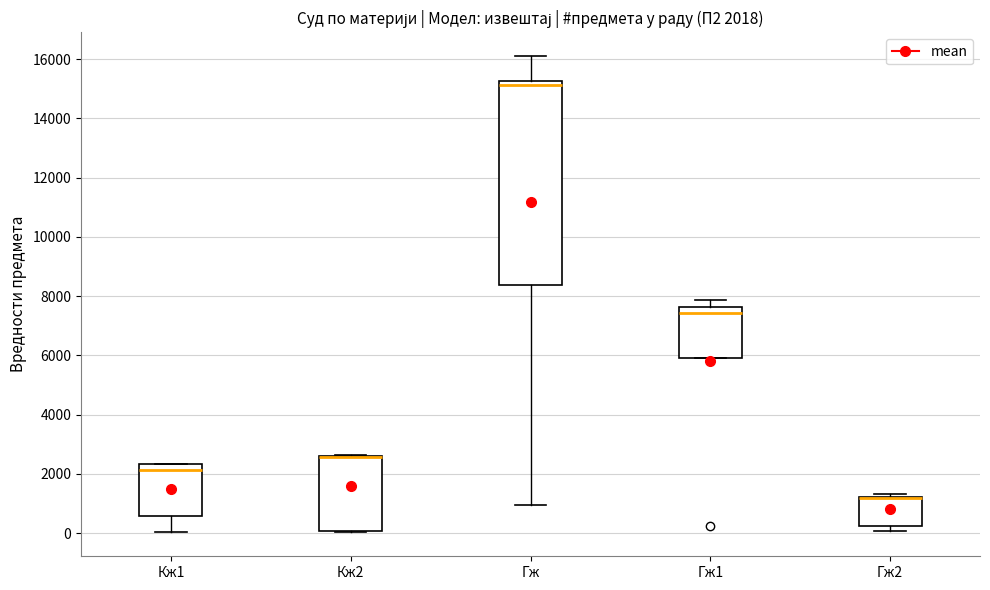

Which box is the tallest, from its lower edge to its upper edge?

Гж